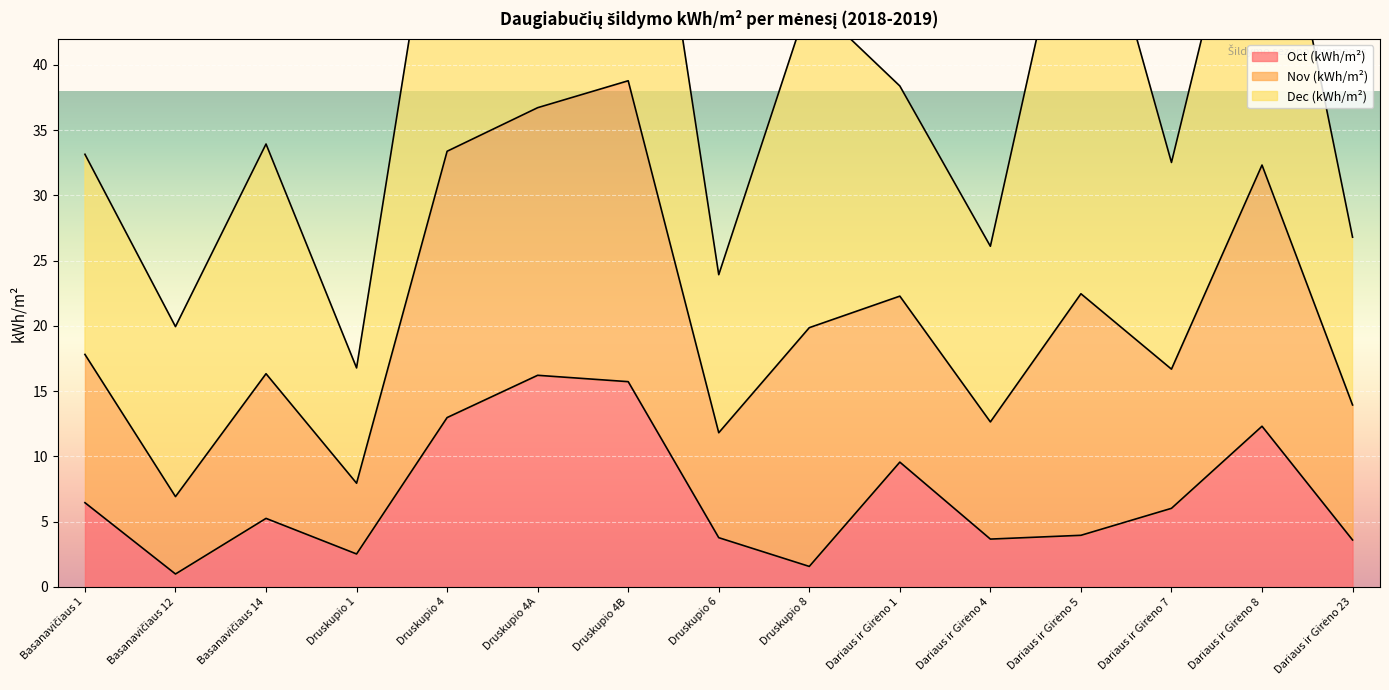

How many data points does each series have?

15